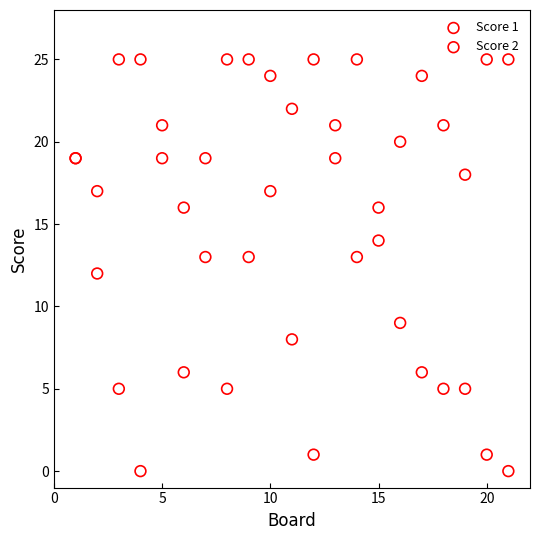

Which series has the widest spread of Y values?

Score 2